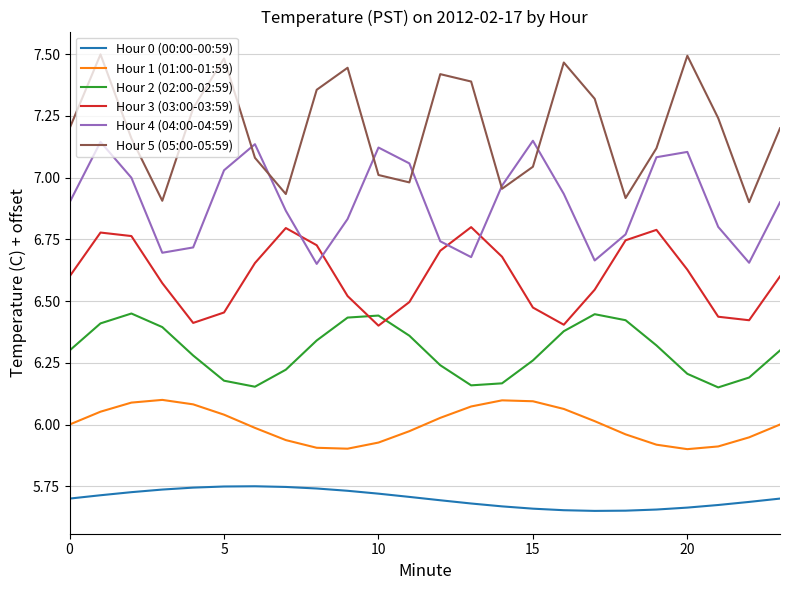

Reading left to right, transcribe all the data shown in this chart.

Hour 0 (00:00-00:59): 5.7	5.7	5.7	5.7	5.7	5.7	5.7	5.7	5.7	5.7	5.7	5.7	5.7	5.7	5.7	5.7	5.7	5.7	5.7	5.7	5.7	5.7	5.7	5.7
Hour 1 (01:00-01:59): 6.0	6.1	6.1	6.1	6.1	6.0	6.0	5.9	5.9	5.9	5.9	6.0	6.0	6.1	6.1	6.1	6.1	6.0	6.0	5.9	5.9	5.9	5.9	6.0
Hour 2 (02:00-02:59): 6.3	6.4	6.4	6.4	6.3	6.2	6.2	6.2	6.3	6.4	6.4	6.4	6.2	6.2	6.2	6.3	6.4	6.4	6.4	6.3	6.2	6.2	6.2	6.3
Hour 3 (03:00-03:59): 6.6	6.8	6.8	6.6	6.4	6.5	6.7	6.8	6.7	6.5	6.4	6.5	6.7	6.8	6.7	6.5	6.4	6.5	6.7	6.8	6.6	6.4	6.4	6.6
Hour 4 (04:00-04:59): 6.9	7.1	7.0	6.7	6.7	7.0	7.1	6.9	6.7	6.8	7.1	7.1	6.7	6.7	7.0	7.1	6.9	6.7	6.8	7.1	7.1	6.8	6.7	6.9
Hour 5 (05:00-05:59): 7.2	7.5	7.2	6.9	7.3	7.5	7.1	6.9	7.4	7.4	7.0	7.0	7.4	7.4	7.0	7.0	7.5	7.3	6.9	7.1	7.5	7.2	6.9	7.2